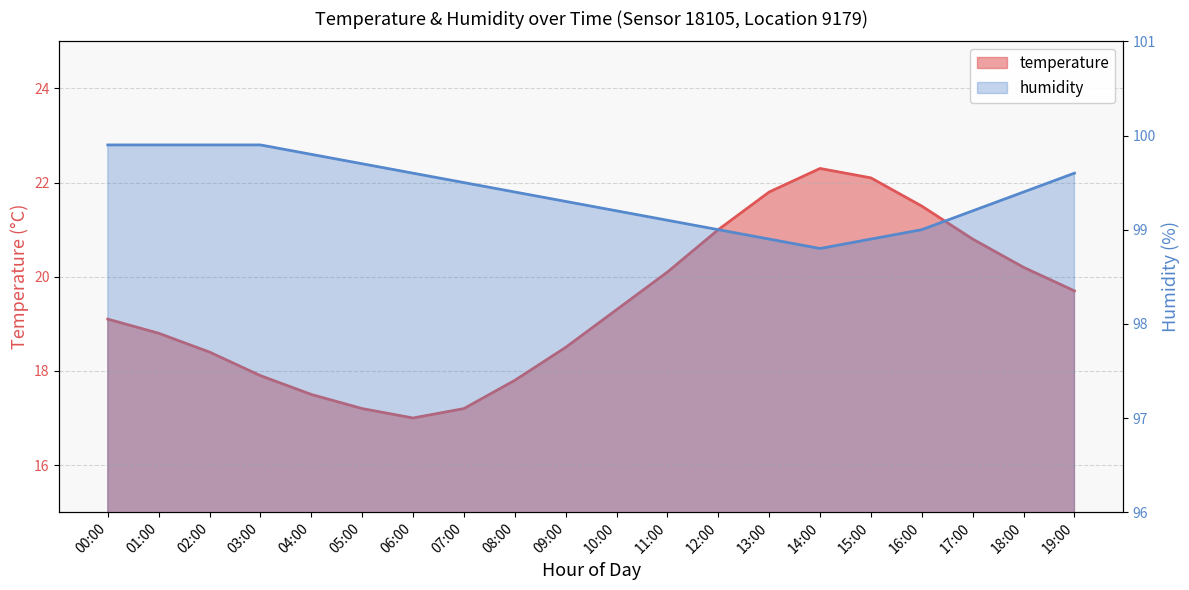

Which series changed the most between 06:00 and 12:00?

temperature